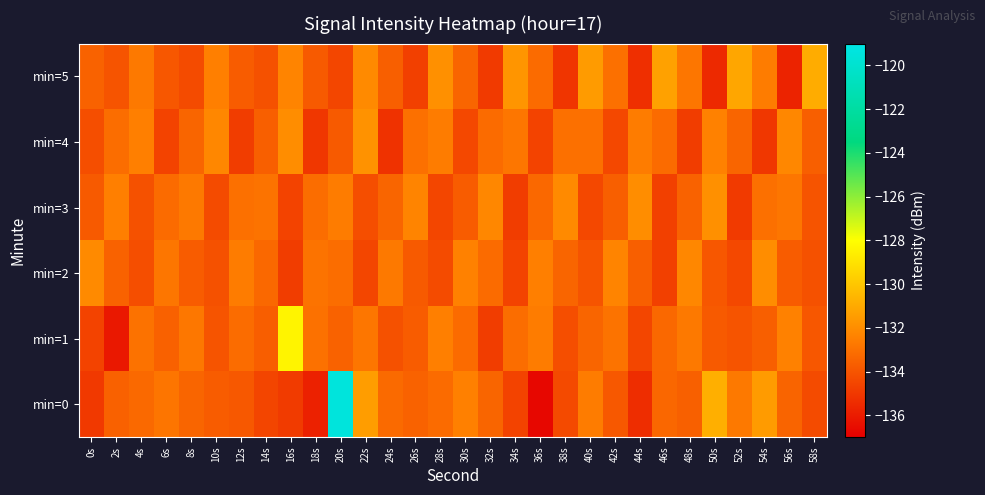

Reading left to right, what are all the values shown in this chart?

min=0: 0s=-134.9	2s=-133.6	4s=-133.2	6s=-132.8	8s=-133.4	10s=-133.7	12s=-133.8	14s=-134.5	16s=-134.9	18s=-135.8	20s=-119.4	22s=-131.4	24s=-133.2	26s=-133.5	28s=-133.2	30s=-132.5	32s=-133.4	34s=-134.6	36s=-136.7	38s=-134.3	40s=-132.6	42s=-133.9	44s=-135.4	46s=-133.3	48s=-133.6	50s=-130.8	52s=-132.7	54s=-131.5	56s=-133.4	58s=-134.3
min=1: 0s=-134.6	2s=-136.1	4s=-132.9	6s=-133.5	8s=-132.8	10s=-134.0	12s=-133.1	14s=-133.6	16s=-128.4	18s=-133.0	20s=-133.5	22s=-132.8	24s=-134.1	26s=-133.7	28s=-132.5	30s=-133.2	32s=-134.8	34s=-133.1	36s=-132.6	38s=-134.2	40s=-133.4	42s=-132.9	44s=-134.5	46s=-133.3	48s=-132.7	50s=-133.8	52s=-134.0	54s=-133.6	56s=-132.4	58s=-133.9
min=2: 0s=-132.1	2s=-133.5	4s=-134.2	6s=-132.8	8s=-133.7	10s=-134.1	12s=-132.6	14s=-133.3	16s=-134.8	18s=-132.9	20s=-133.1	22s=-134.5	24s=-132.7	26s=-133.8	28s=-134.3	30s=-132.4	32s=-133.2	34s=-134.6	36s=-132.5	38s=-133.4	40s=-134.0	42s=-132.3	44s=-133.6	46s=-134.7	48s=-132.2	50s=-133.9	52s=-134.4	54s=-132.0	56s=-133.7	58s=-134.1
min=3: 0s=-133.8	2s=-132.5	4s=-134.1	6s=-133.2	8s=-132.7	10s=-134.3	12s=-133.0	14s=-132.9	16s=-134.6	18s=-133.1	20s=-132.6	22s=-134.2	24s=-133.4	26s=-132.3	28s=-134.5	30s=-133.7	32s=-132.2	34s=-134.8	36s=-133.3	38s=-132.1	40s=-134.4	42s=-133.6	44s=-132.0	46s=-134.7	48s=-133.5	50s=-131.9	52s=-134.9	54s=-133.0	56s=-132.8	58s=-134.0
min=4: 0s=-134.2	2s=-133.1	4s=-132.5	6s=-134.6	8s=-133.4	10s=-132.2	12s=-134.8	14s=-133.6	16s=-132.0	18s=-135.0	20s=-133.8	22s=-131.8	24s=-135.2	26s=-133.0	28s=-132.6	30s=-134.4	32s=-133.2	34s=-132.8	36s=-134.6	38s=-133.0	40s=-133.0	42s=-134.4	44s=-132.6	46s=-133.2	48s=-134.8	50s=-132.4	52s=-133.4	54s=-135.0	56s=-132.2	58s=-133.6
min=5: 0s=-133.5	2s=-134.0	4s=-132.7	6s=-133.9	8s=-134.3	10s=-132.5	12s=-133.7	14s=-134.1	16s=-132.3	18s=-133.8	20s=-134.5	22s=-132.1	24s=-133.6	26s=-134.7	28s=-131.9	30s=-133.4	32s=-134.9	34s=-131.7	36s=-133.2	38s=-135.1	40s=-131.5	42s=-133.0	44s=-135.3	46s=-131.3	48s=-132.8	50s=-135.5	52s=-131.1	54s=-132.6	56s=-135.7	58s=-130.9